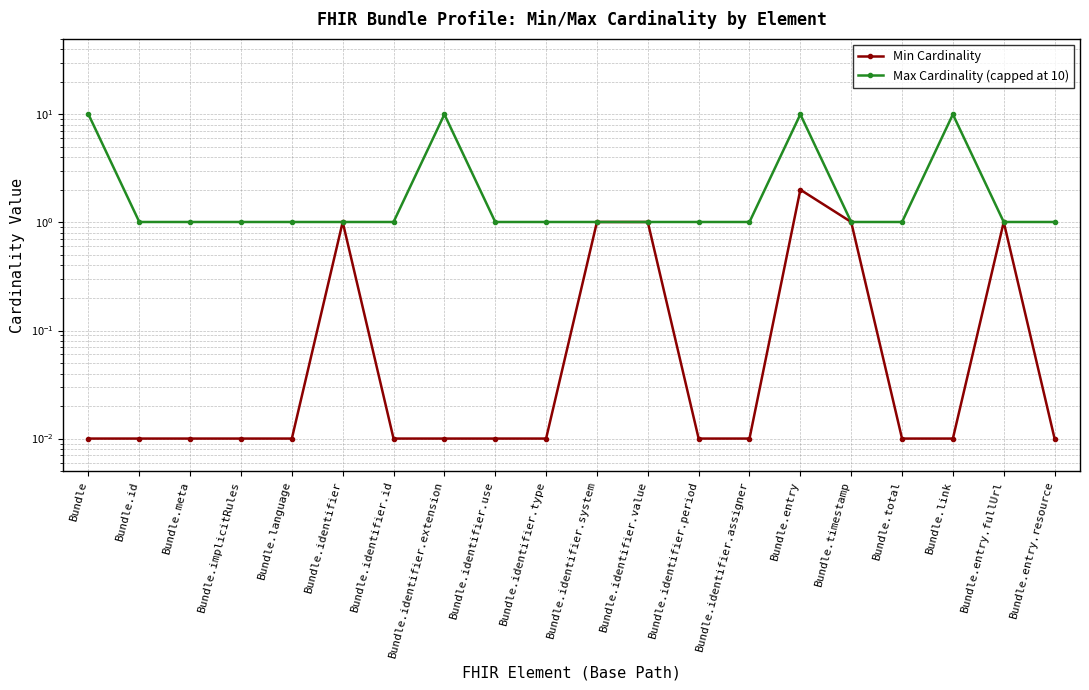

What value does the Max Cardinality (capped at 10) series have at Bundle.identifier.period?

1.0